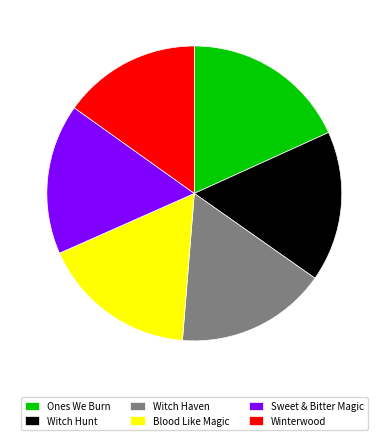

Which slice is the smallest?

Winterwood